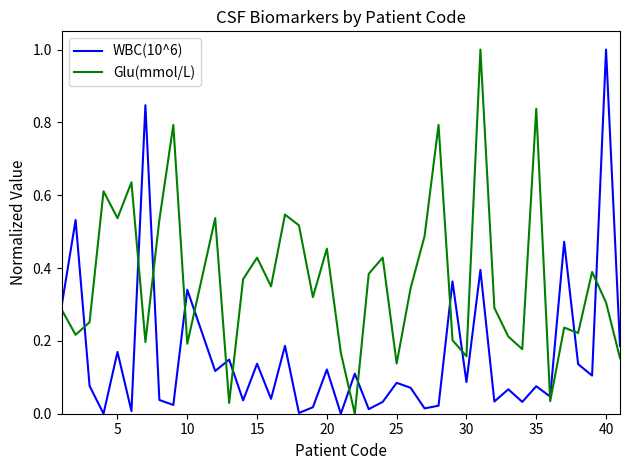

Which series has the largest total across all categories?

Glu(mmol/L)